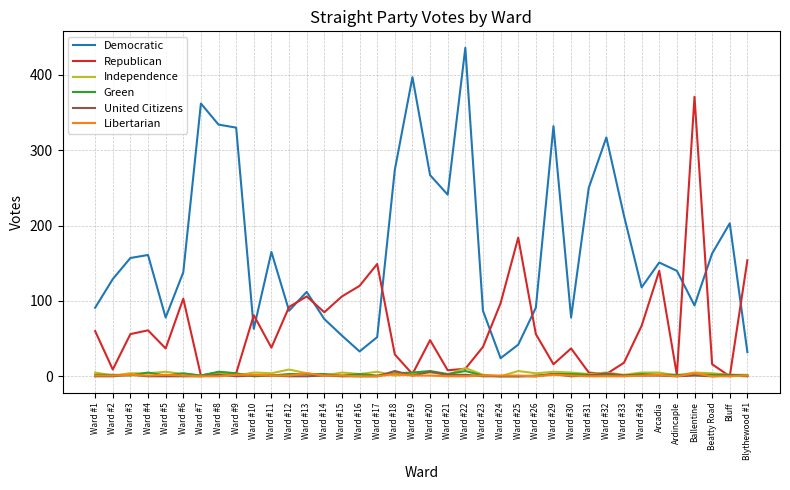

Is it true that Independence equals 4 at Ward #26?

True